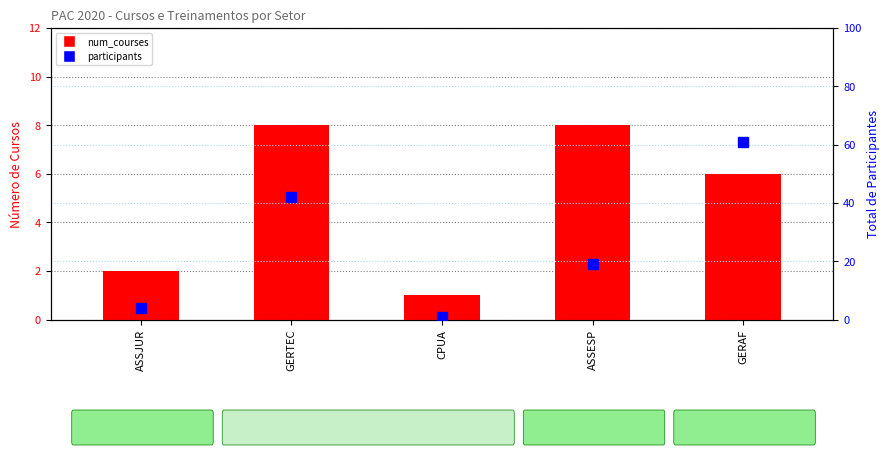

How many data points in participants are above 19?

2